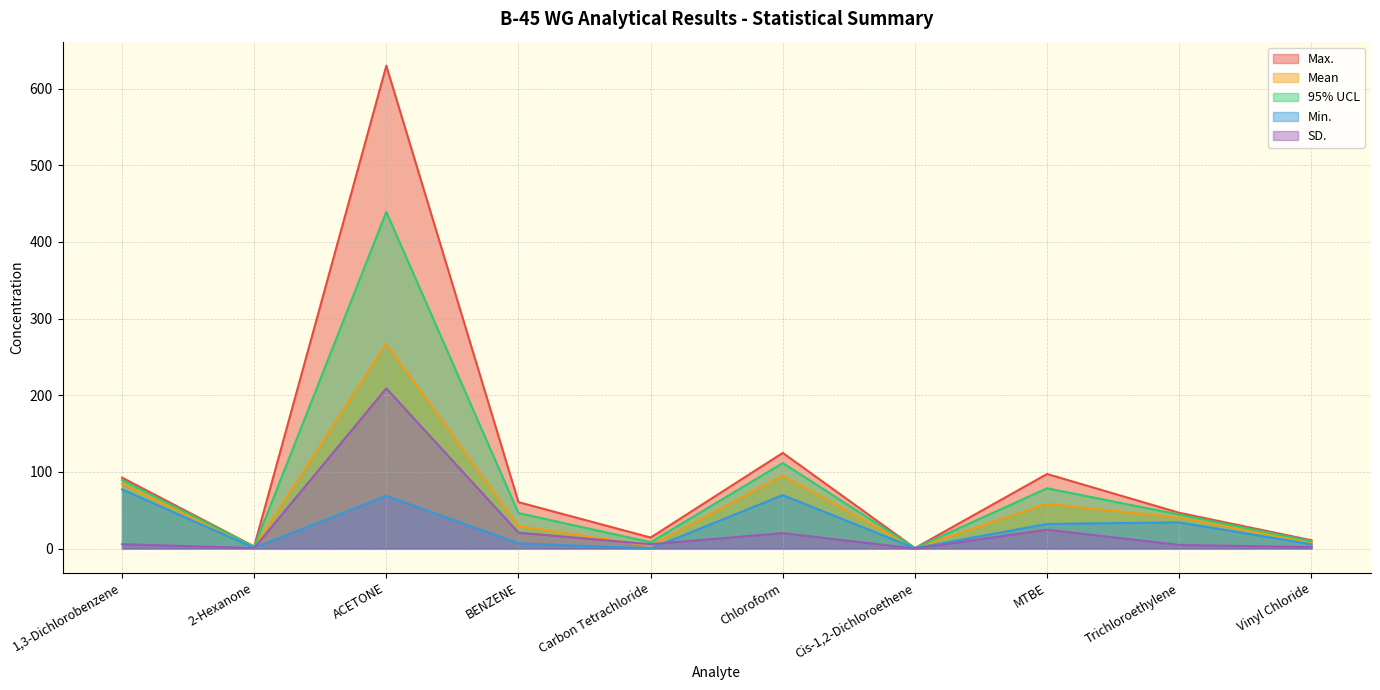

True or false: 95% UCL has more than 2 points higher than both neighbors.

True